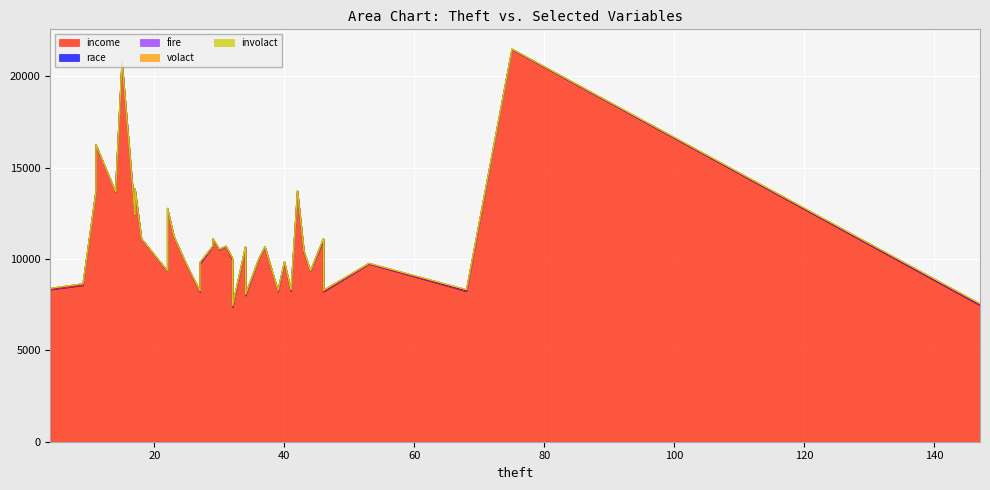

What is the difference between the maximum and minimum values in the fire series?

37.7